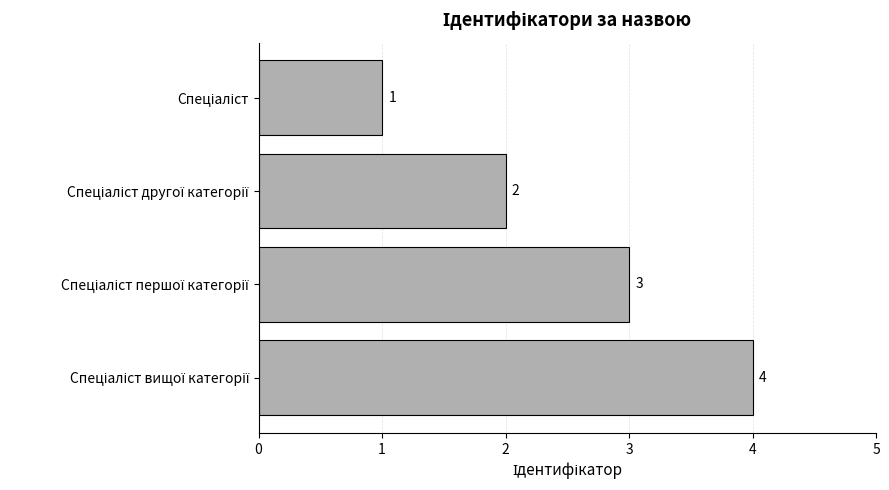

What is the maximum value shown in the chart?

4